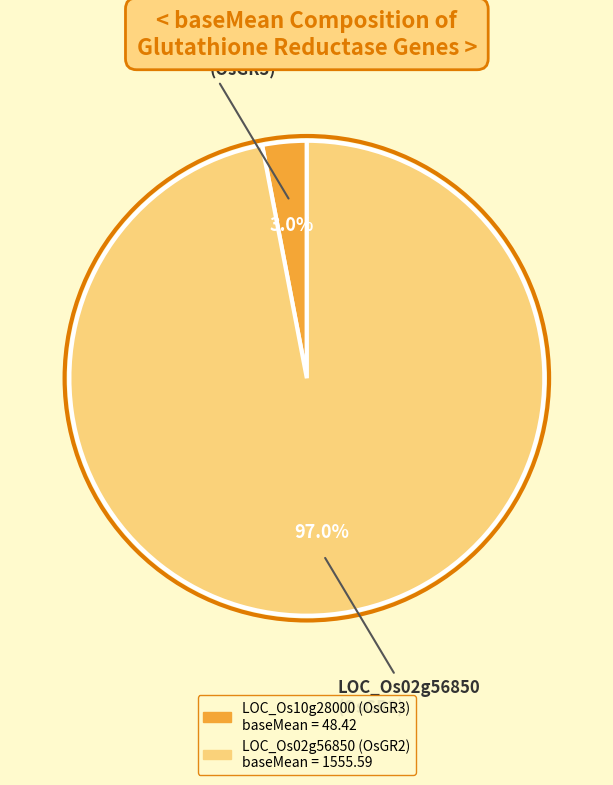

Which category has the smallest portion of the pie?

LOC_Os10g28000 (OsGR3)